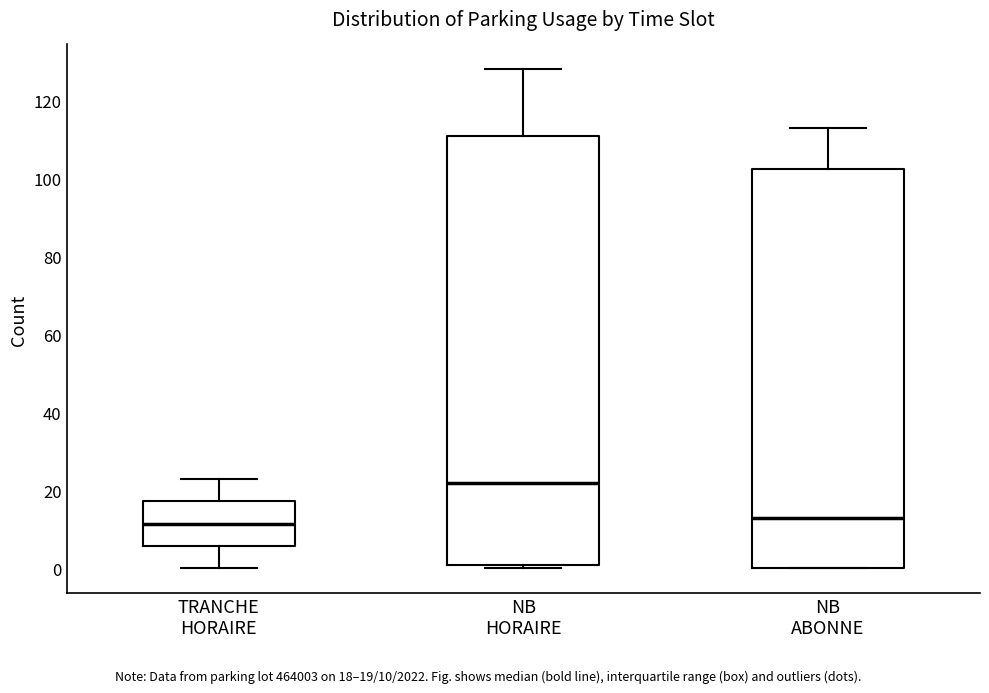

Which box has the highest median line?

NB HORAIRE